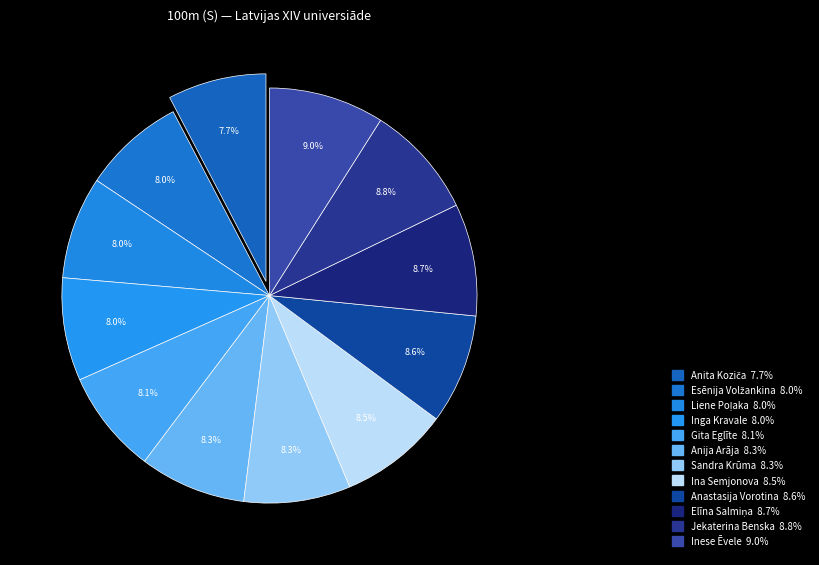

What portion of the pie excludes Jekaterina Benska?

91.2%